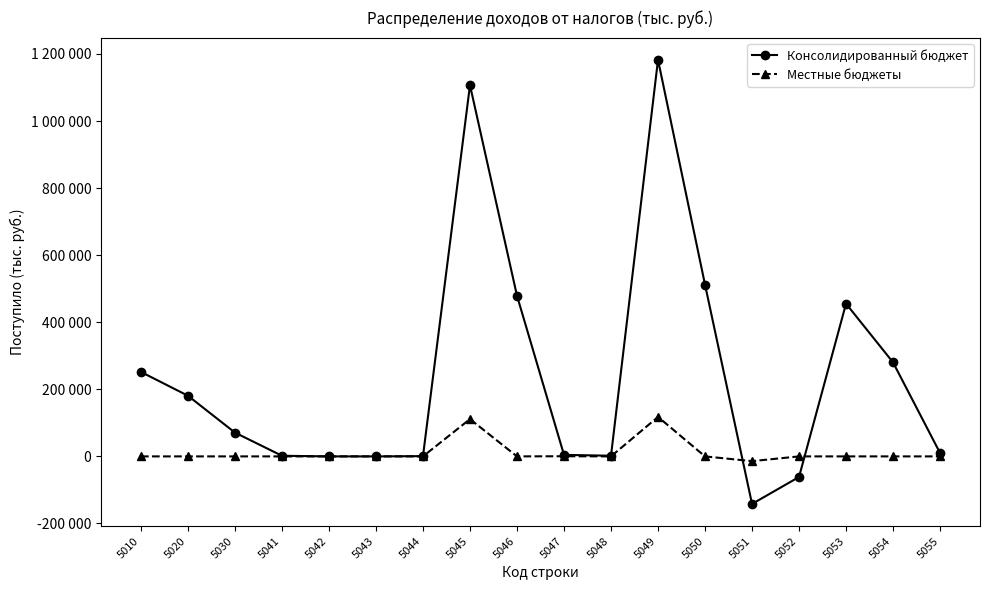

Reading left to right, transcribe all the data shown in this chart.

Консолидированный бюджет: 5010=251852	5020=180879	5030=70973	5041=1885	5042=-6	5043=-10	5044=743	5045=1106923	5046=479023	5047=4547	5048=1966	5049=1182436	5050=512203	5051=-141765	5052=-61384	5053=455437	5054=280278	5055=10161
Местные бюджеты: 5010=0	5020=0	5030=0	5041=0	5042=0	5043=0	5044=0	5045=111188	5046=0	5047=460	5048=0	5049=117732	5050=0	5051=-14167	5052=0	5053=0	5054=0	5055=0